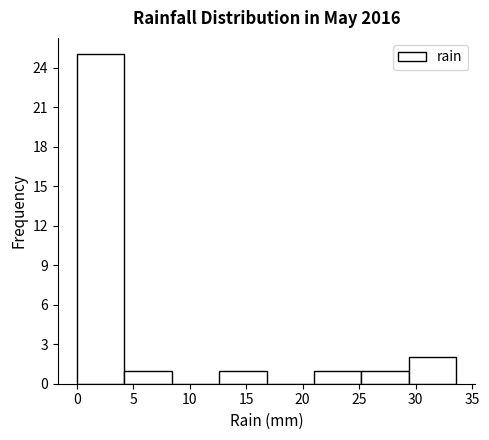

Which range on the x-axis has the tallest bar?

0.0 to 4.2